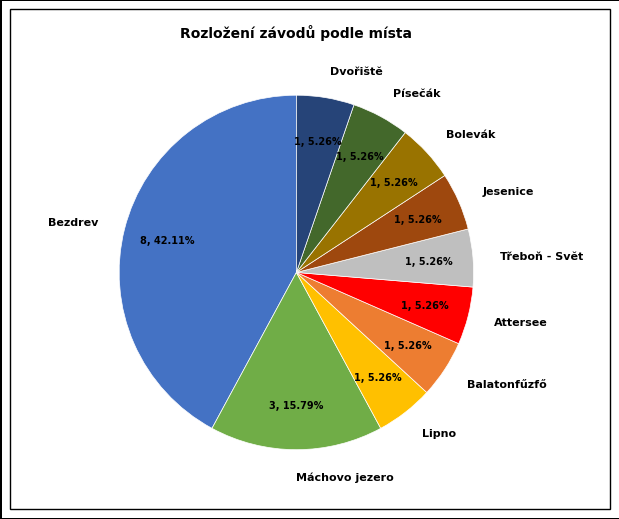

Does Bolevák represent more than half of the total?

No